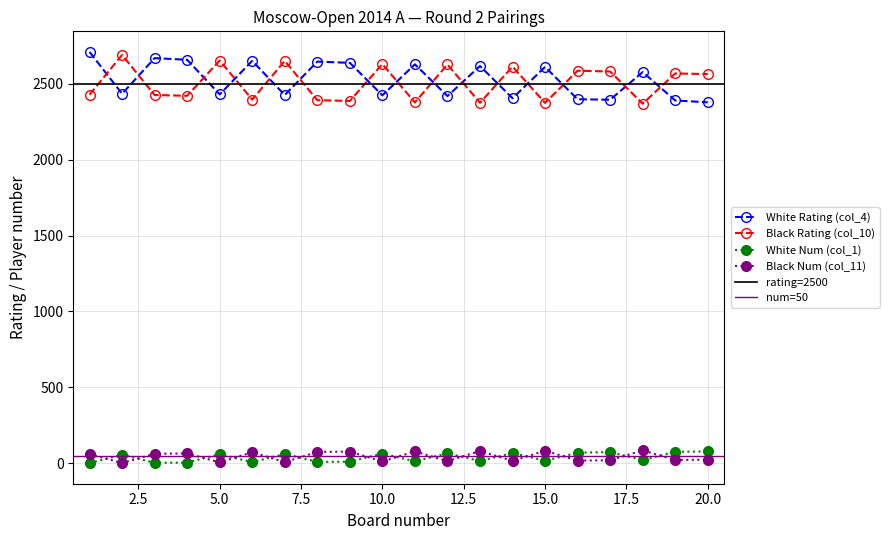

At which category is the sum across all series the highest?

1